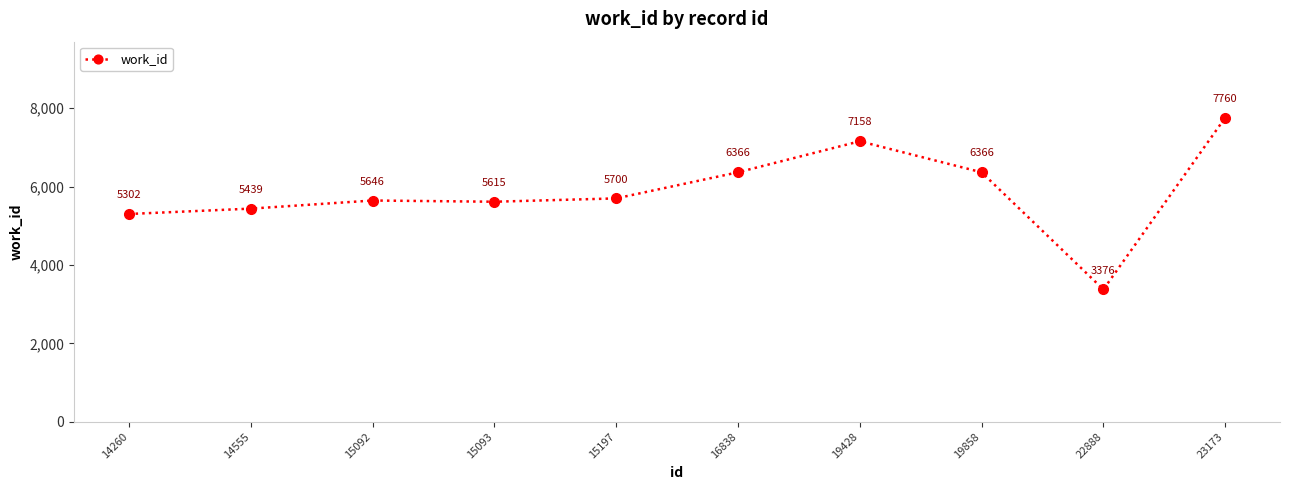

Which has a higher value, 15197 or 23173?

23173